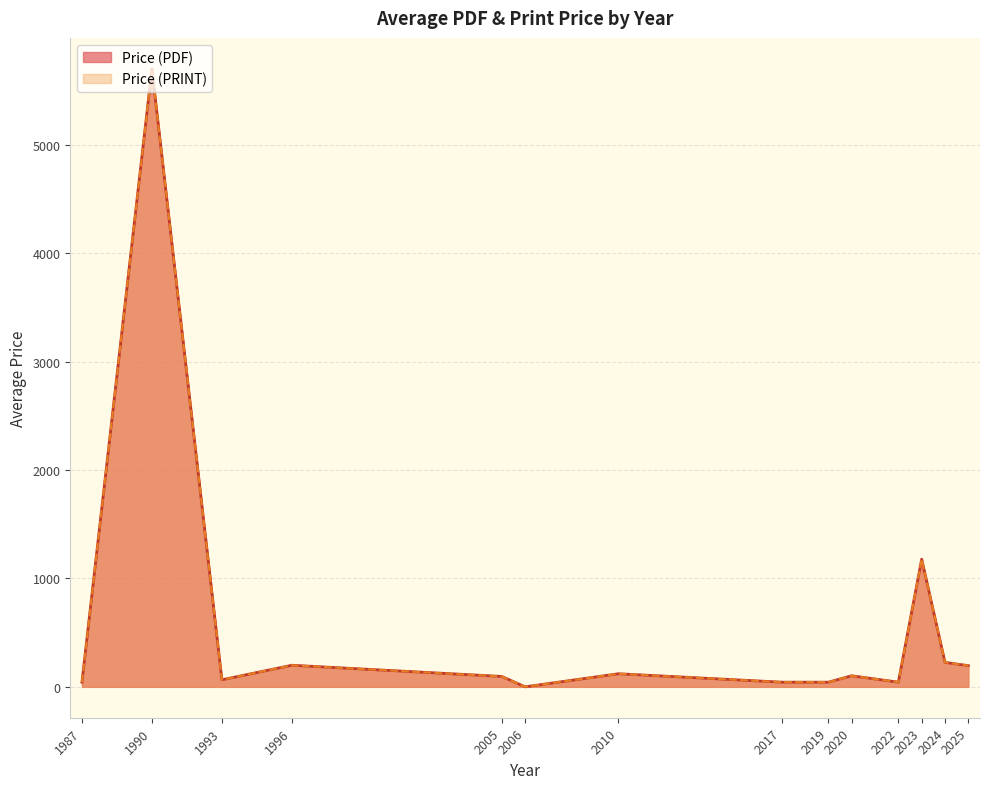

What is the value of the Price (PRINT) point at the 36th from the left?

43.0